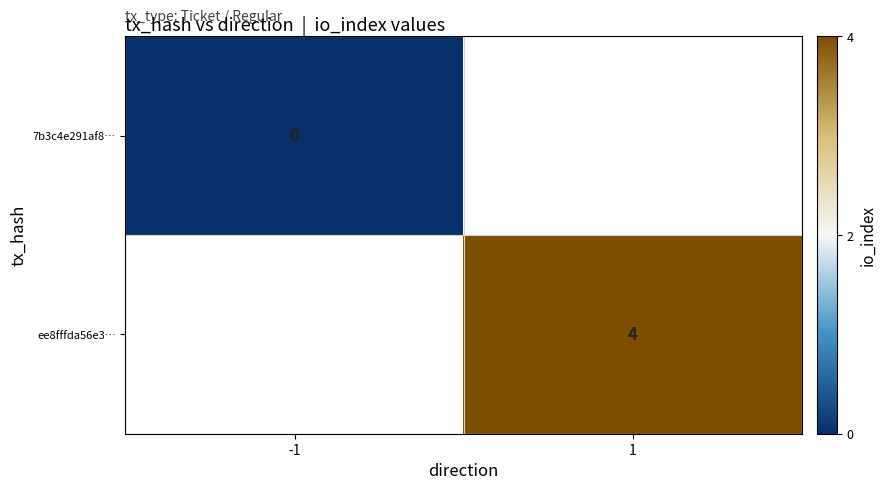

The ee8fffda56e3… series shows 7 at 1. True or false?

False